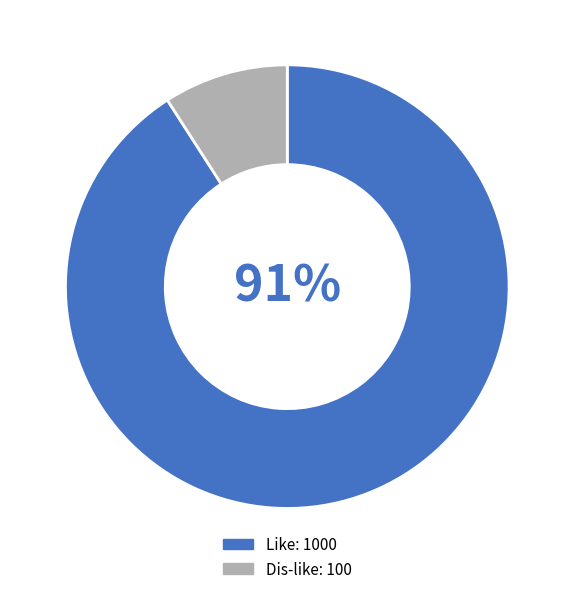

How many segments does this pie chart have?

2